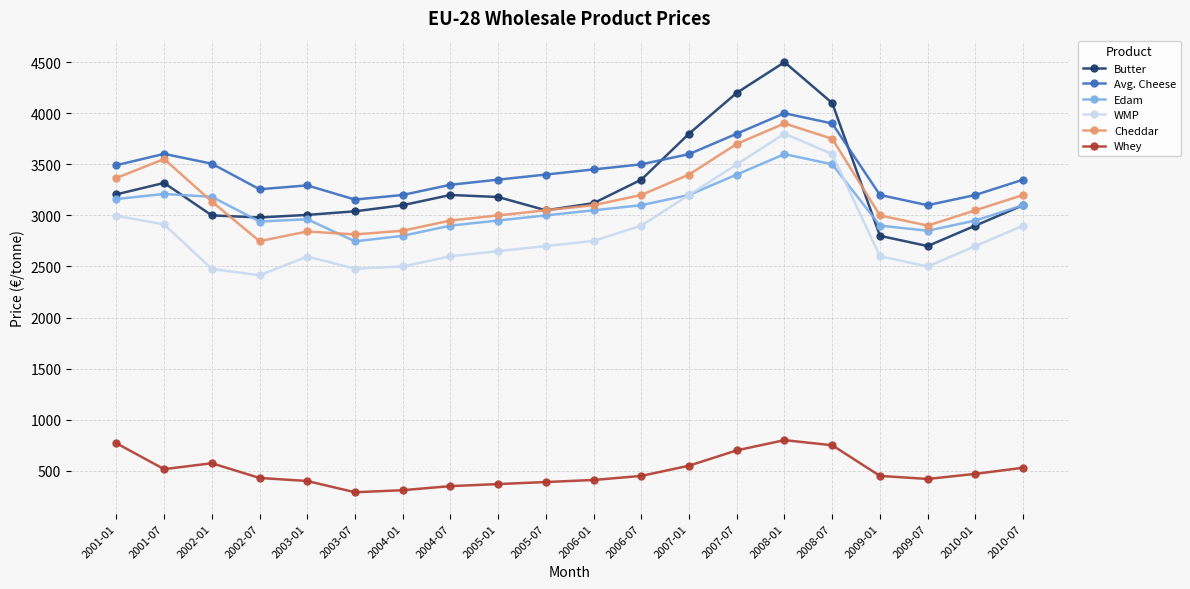

What is the difference between the maximum and minimum values in the WMP series?

1386.0